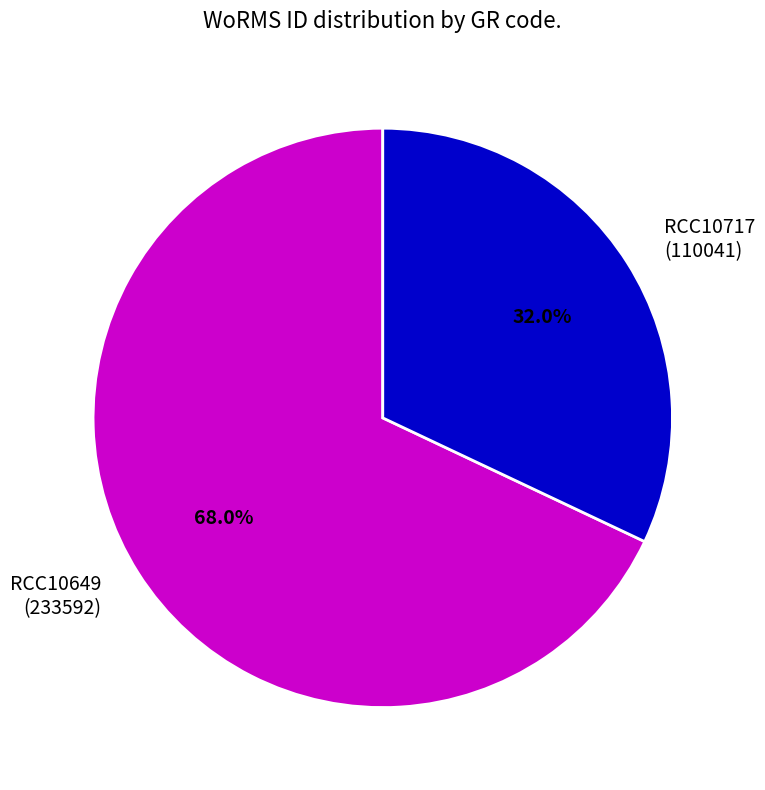

To the nearest percent, what percentage of the pie is RCC10649?

68%